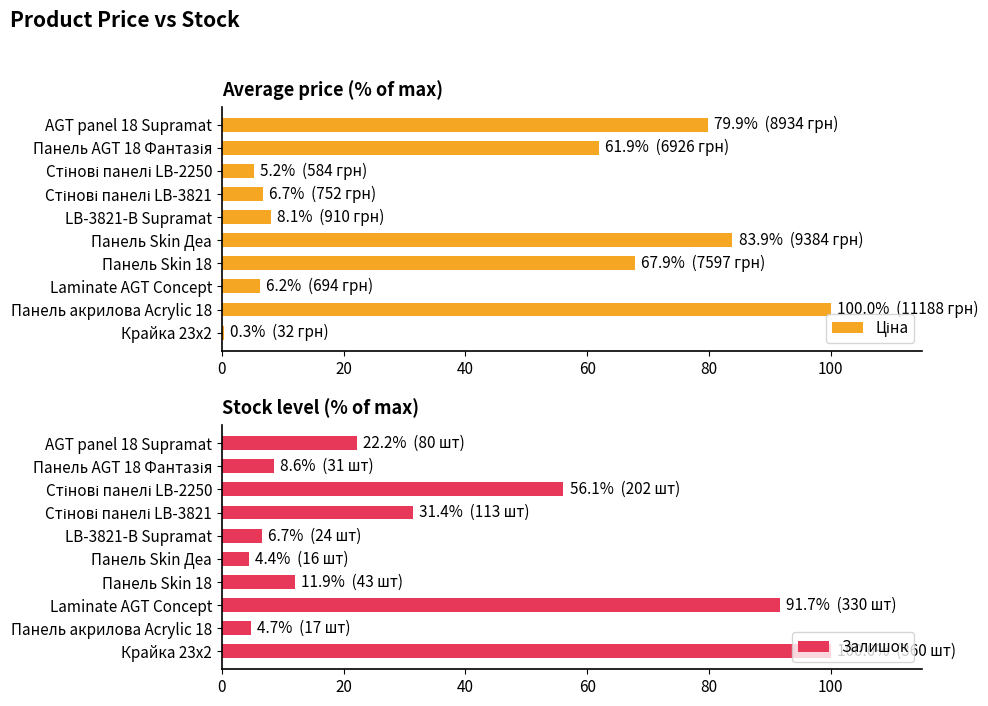

True or false: Залишок has a value of 22.2 at AGT panel 18 Supramat.

True